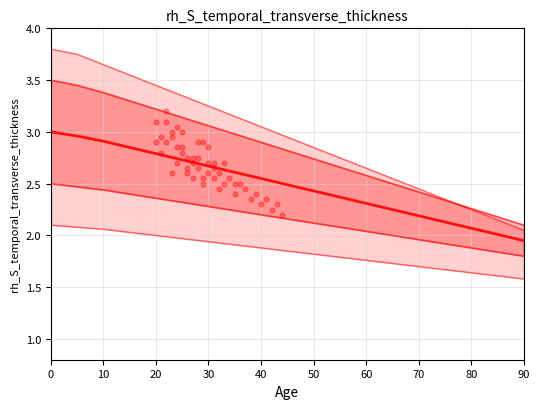

Which series has the largest total across all categories?

upper_outer